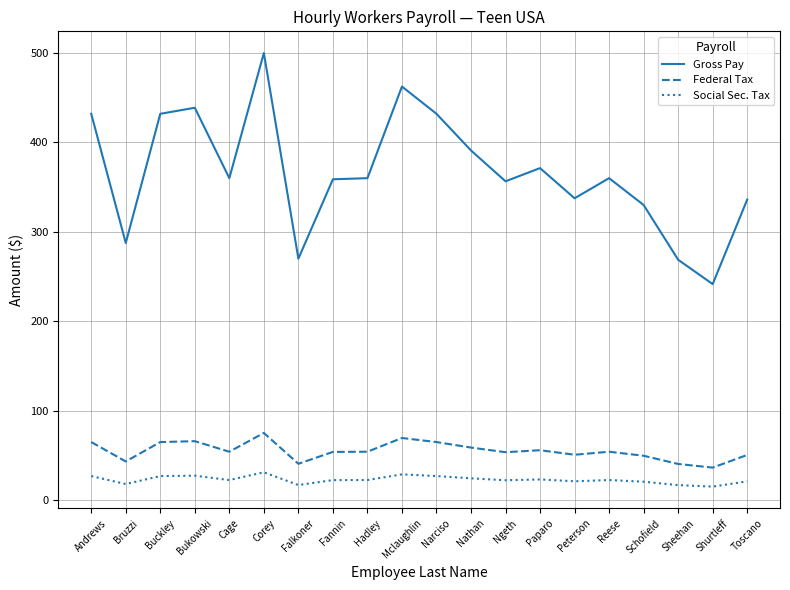

Is this an area chart (filled region under the line)?

No